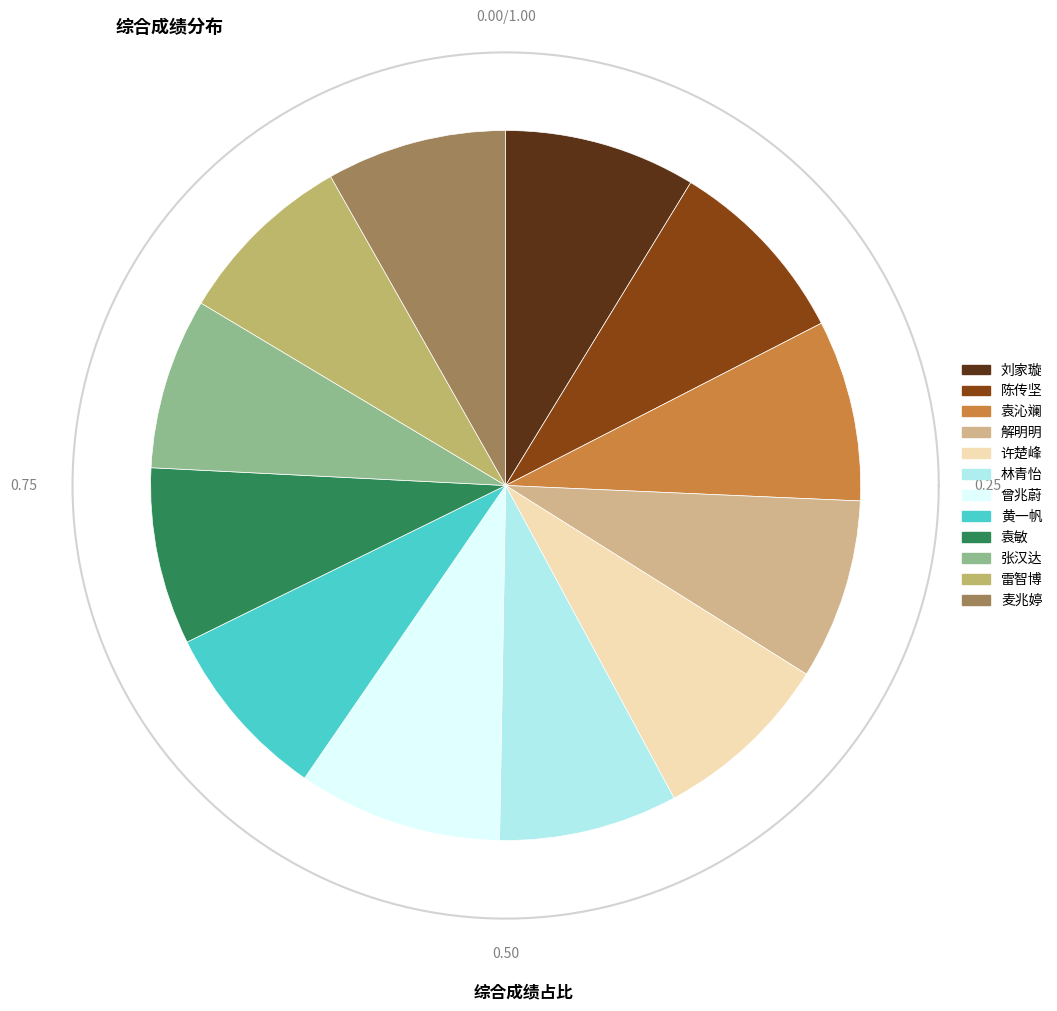

What portion of the pie excludes 张汉达?

92.2%